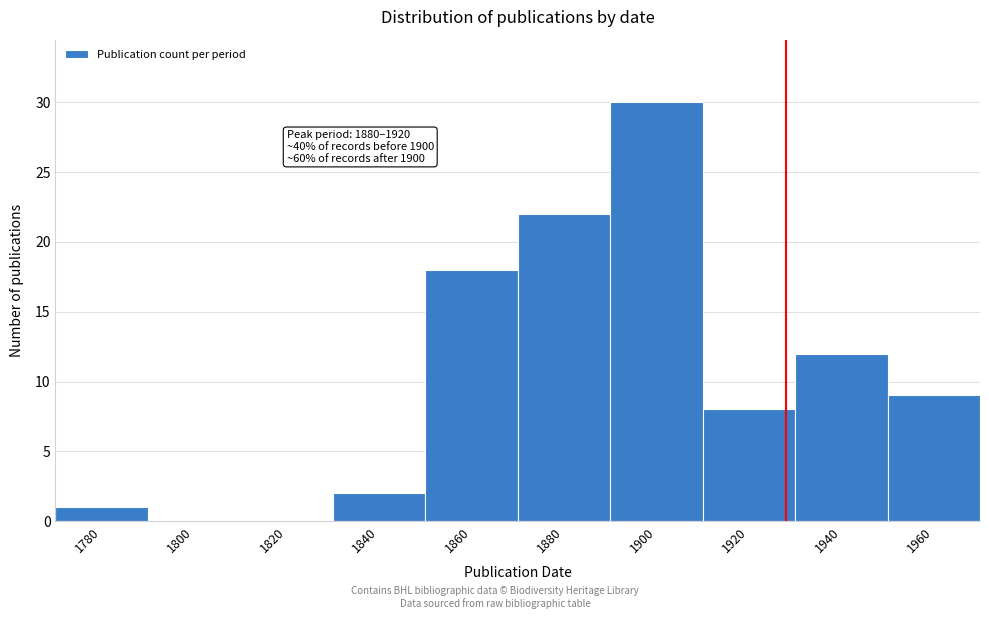

Reading left to right, list all the values displayed in this chart.

1780=1	1800=0	1820=0	1840=2	1860=18	1880=22	1900=30	1920=8	1940=12	1960=9